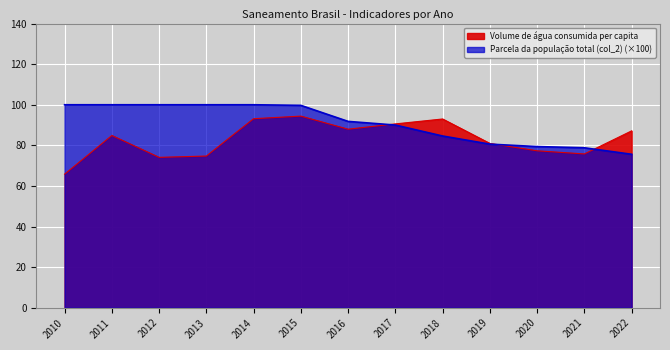

How many values in the Parcela da população total (col_2) series exceed 91?

7